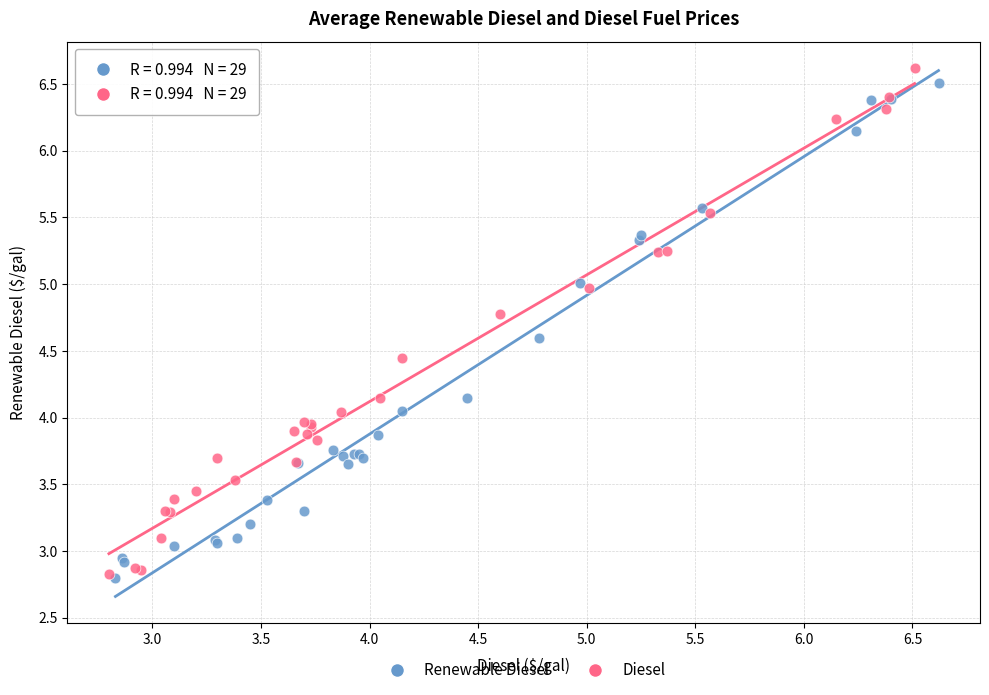

Which series has the largest Y range (max minus min)?

Diesel